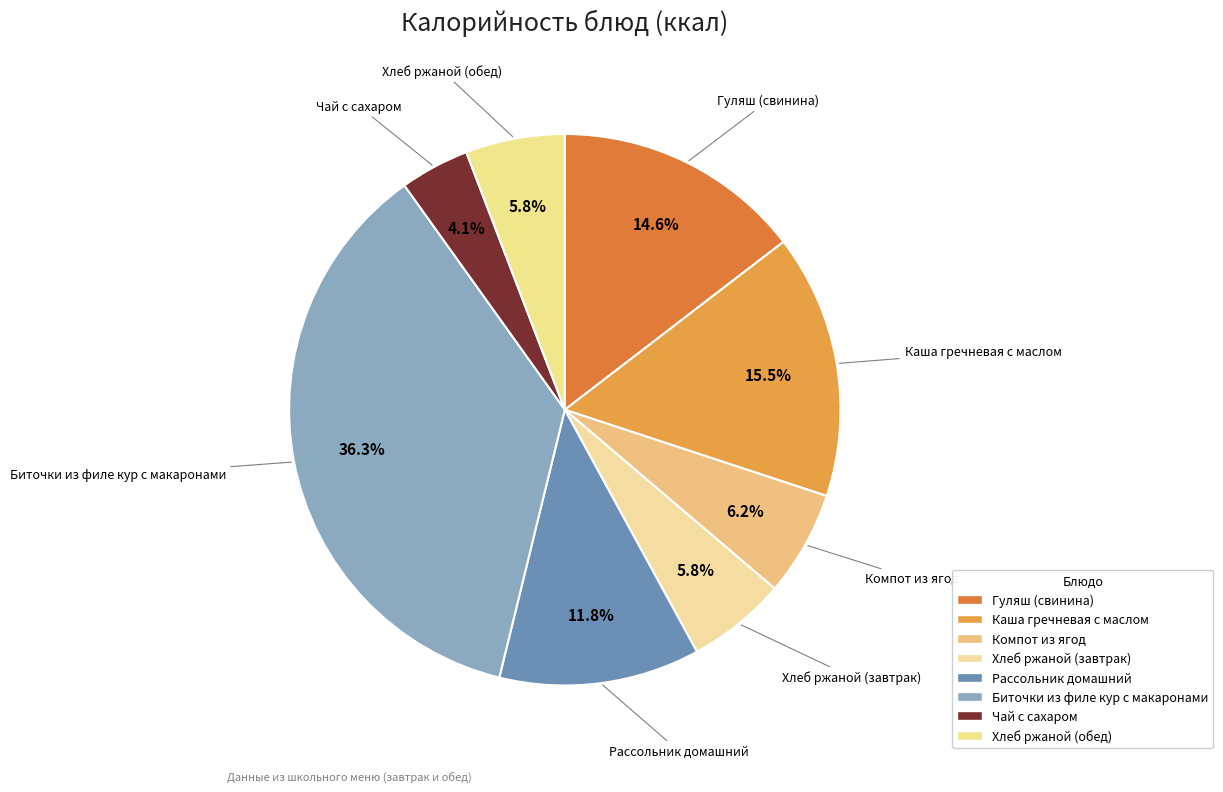

Approximately how many times larger is the value at Компот из ягод compared to Рассольник домашний?

0.5